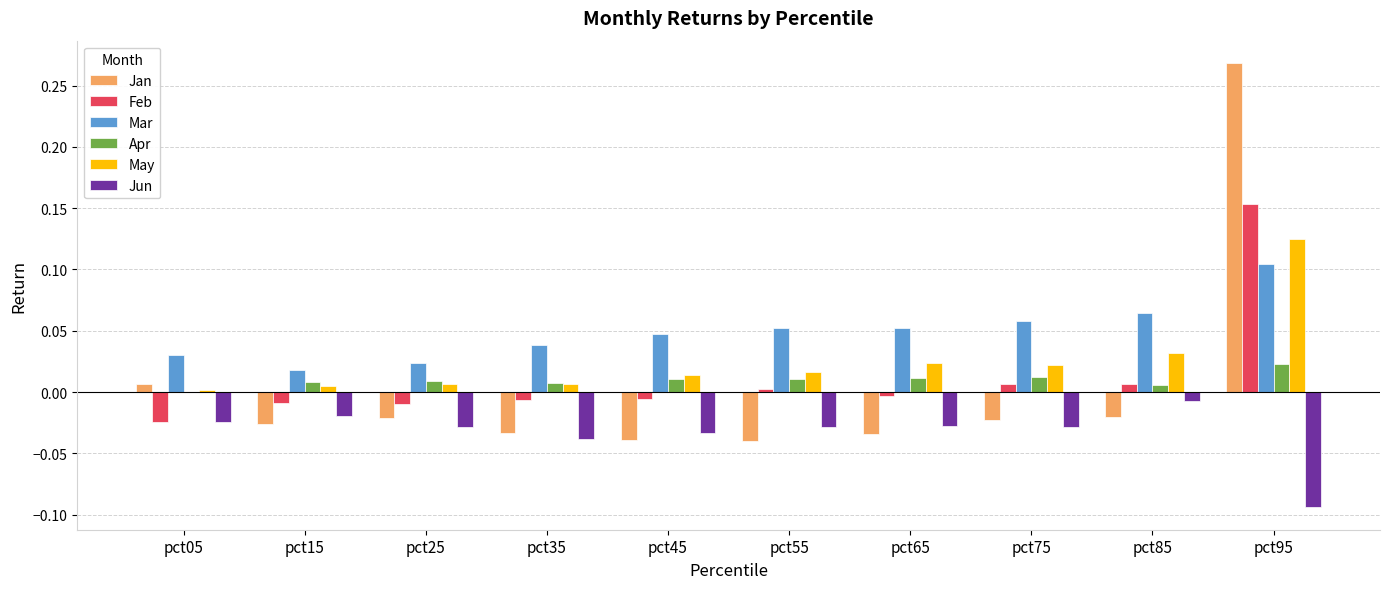

True or false: Jan has a value of -0.0 at pct75.

True